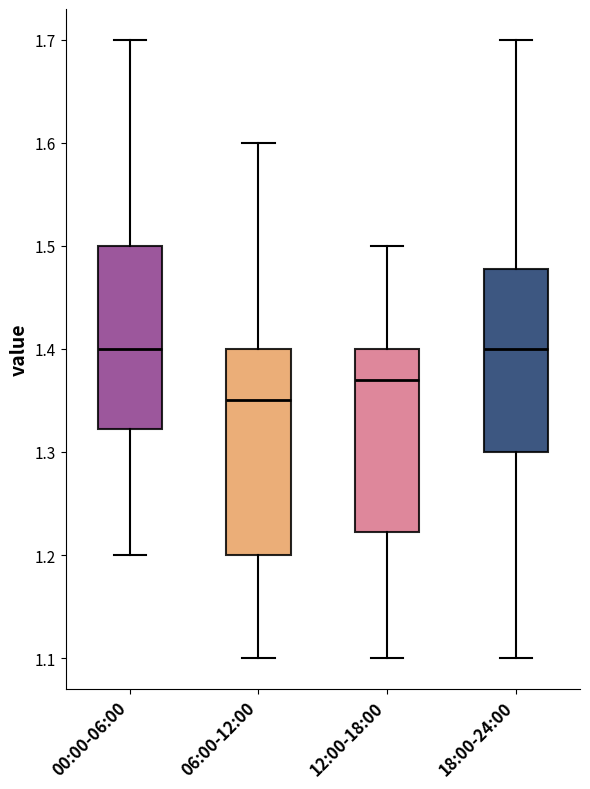

Where does the median line of the box for 12:00-18:00 sit on the y-axis? The values are not printed on the chart, so give them approximately, as read against the axis.

1.37